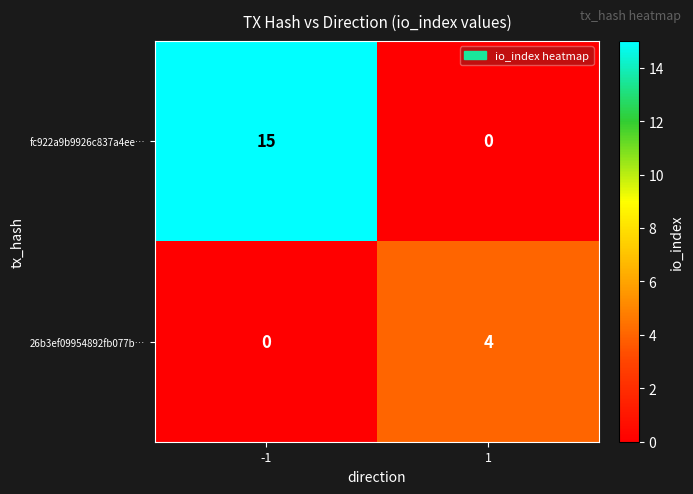

What is the maximum value for 26b3ef09954892fb077b…?

4